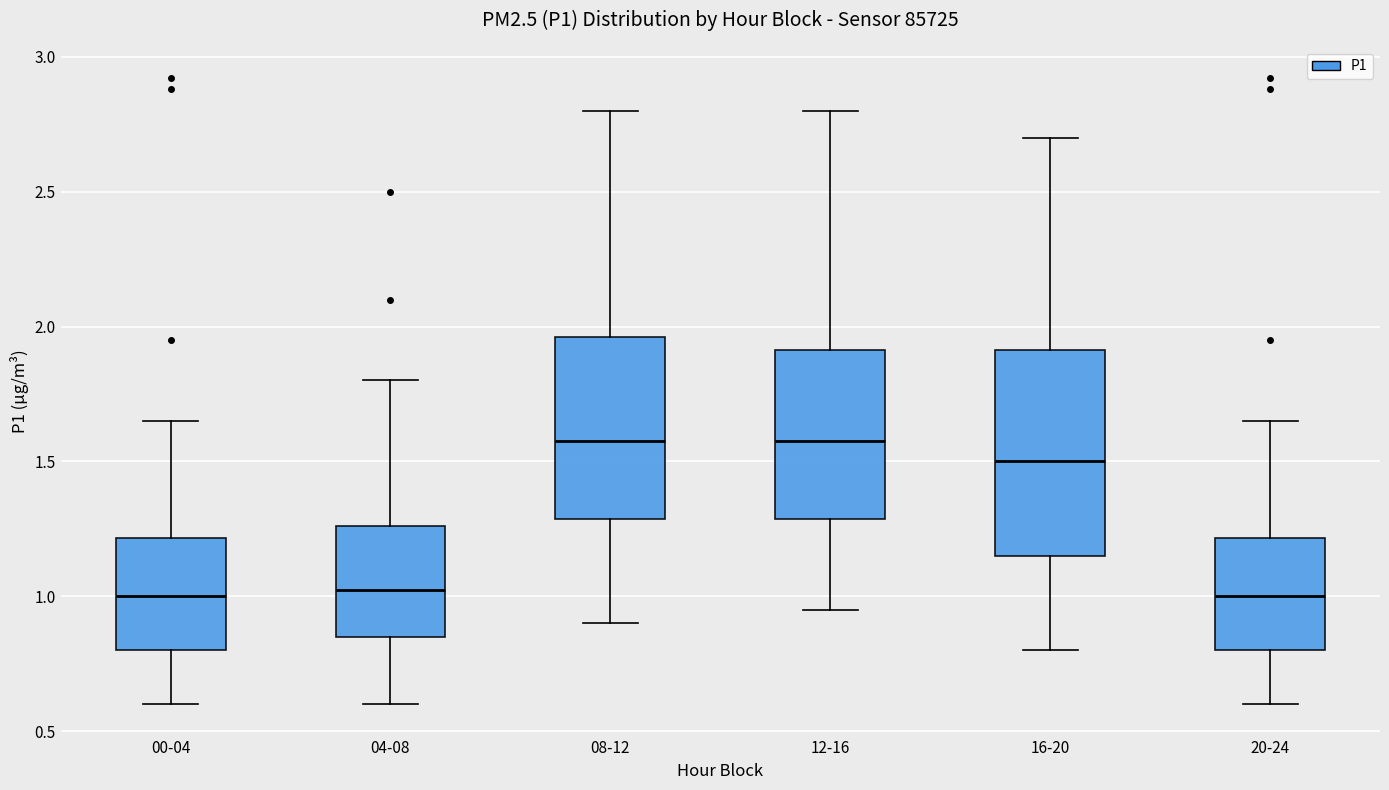

Reading left to right, transcribe this box plot: for each box, give where its median line is, the range the box spans, and where its two whiskers end, as read against the y-axis. The values are not printed on the chart, so give them approximately, as read against the axis.

00-04: median 1.00, box 0.80 to 1.20, whiskers 0.60 to 1.65
04-08: median 1.05, box 0.85 to 1.25, whiskers 0.60 to 1.80
08-12: median 1.60, box 1.30 to 1.95, whiskers 0.90 to 2.80
12-16: median 1.60, box 1.30 to 1.90, whiskers 0.95 to 2.80
16-20: median 1.50, box 1.15 to 1.90, whiskers 0.80 to 2.70
20-24: median 1.00, box 0.80 to 1.20, whiskers 0.60 to 1.65